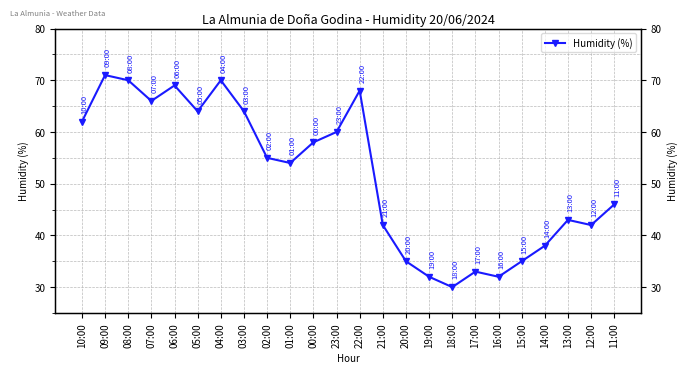

What is the label of the 16th point from the left?

19:00